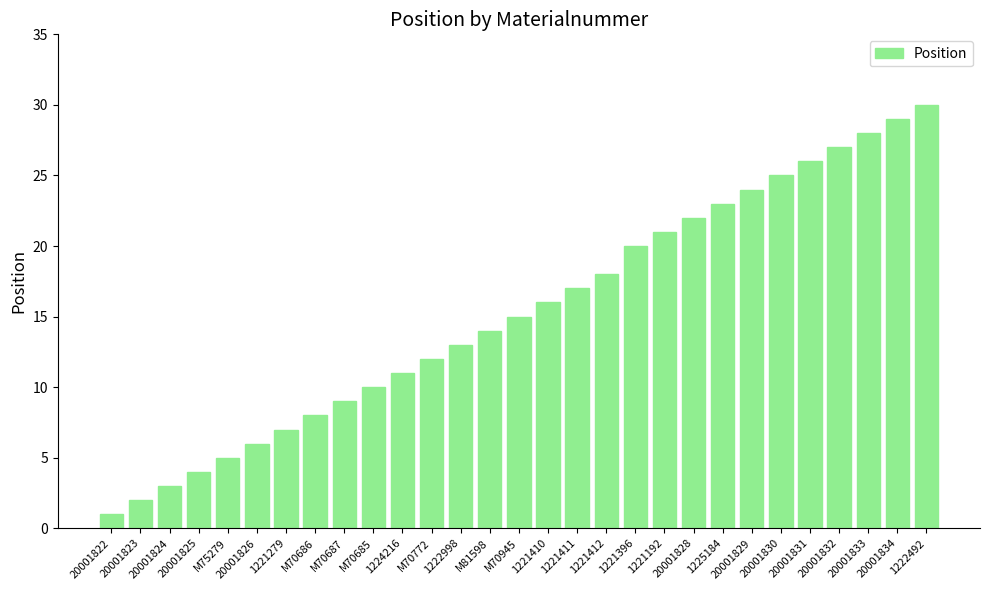

What is the value of the 19th bar from the left?

20